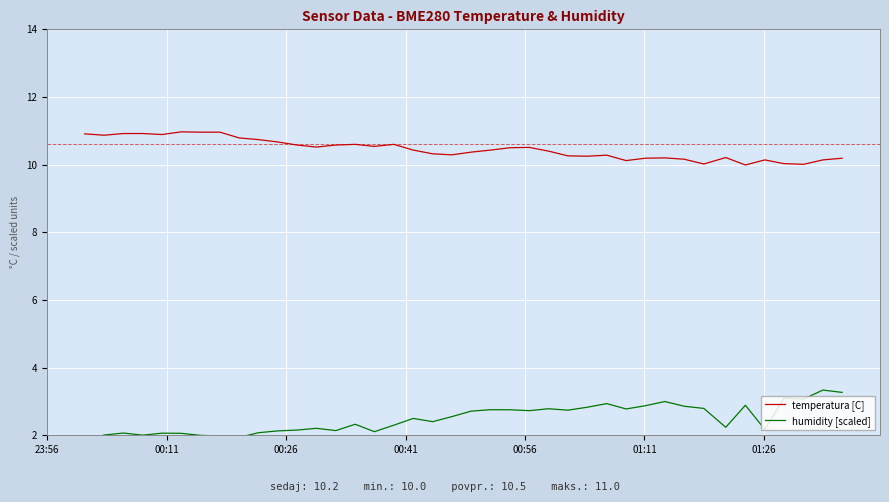

How many lines are shown in the chart?

2